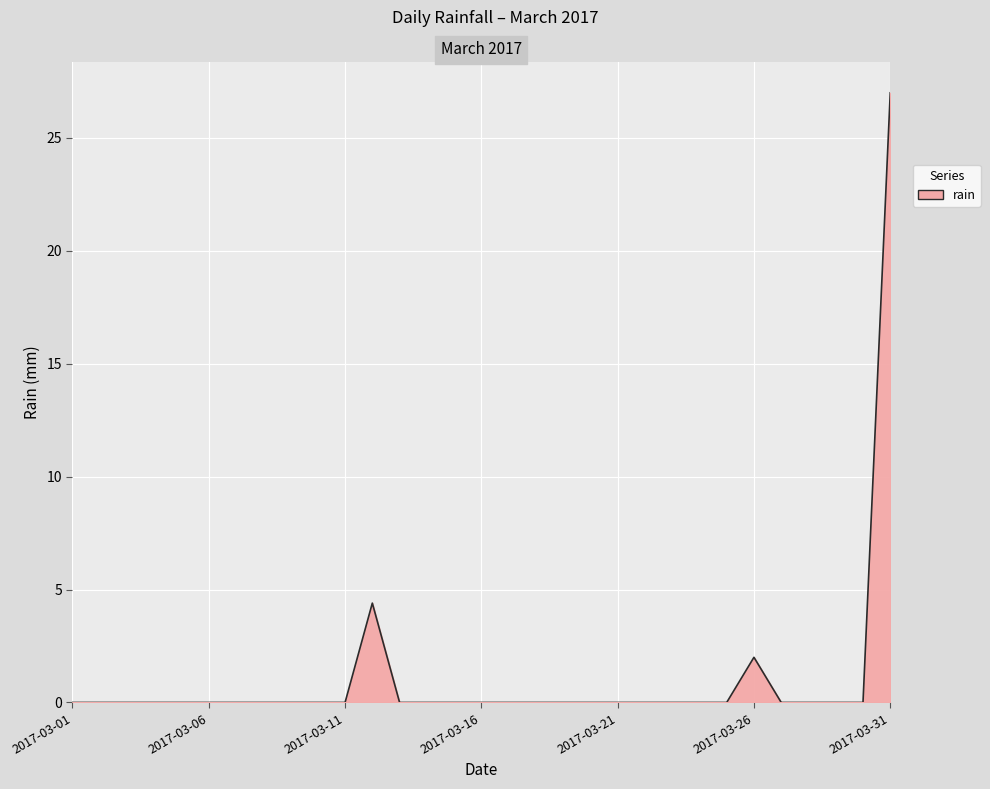

What is the maximum value shown in the chart?

27.0